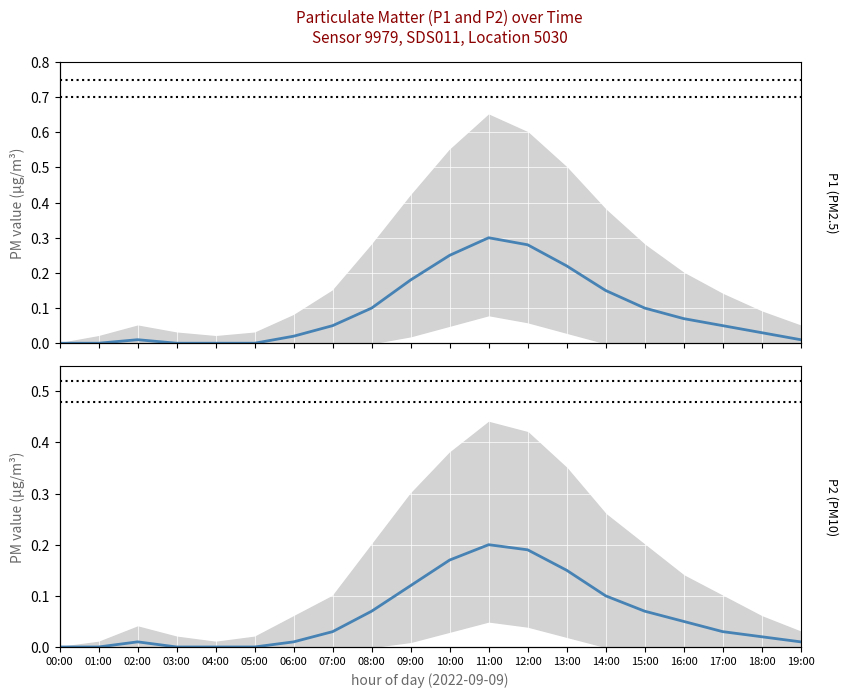

Which series has the widest spread of values?

P1 mean